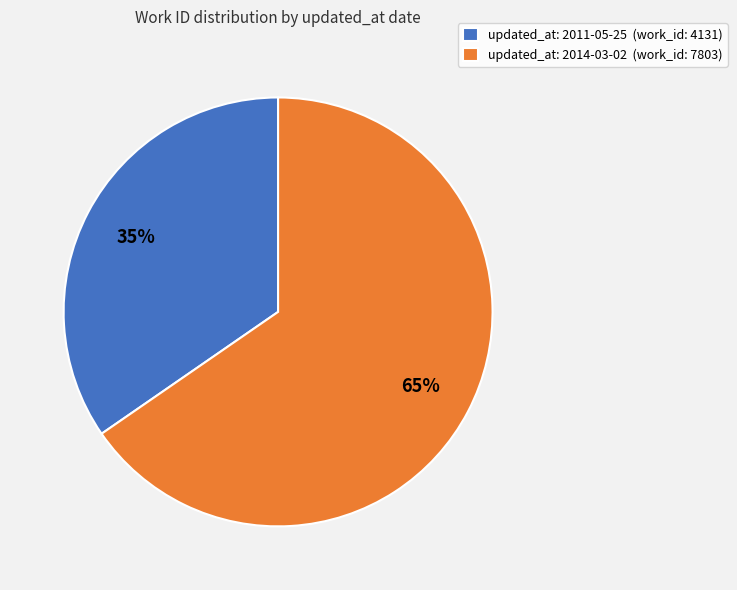

Which category accounts for the majority?

updated_at: 2014-03-02 (work_id: 7803)